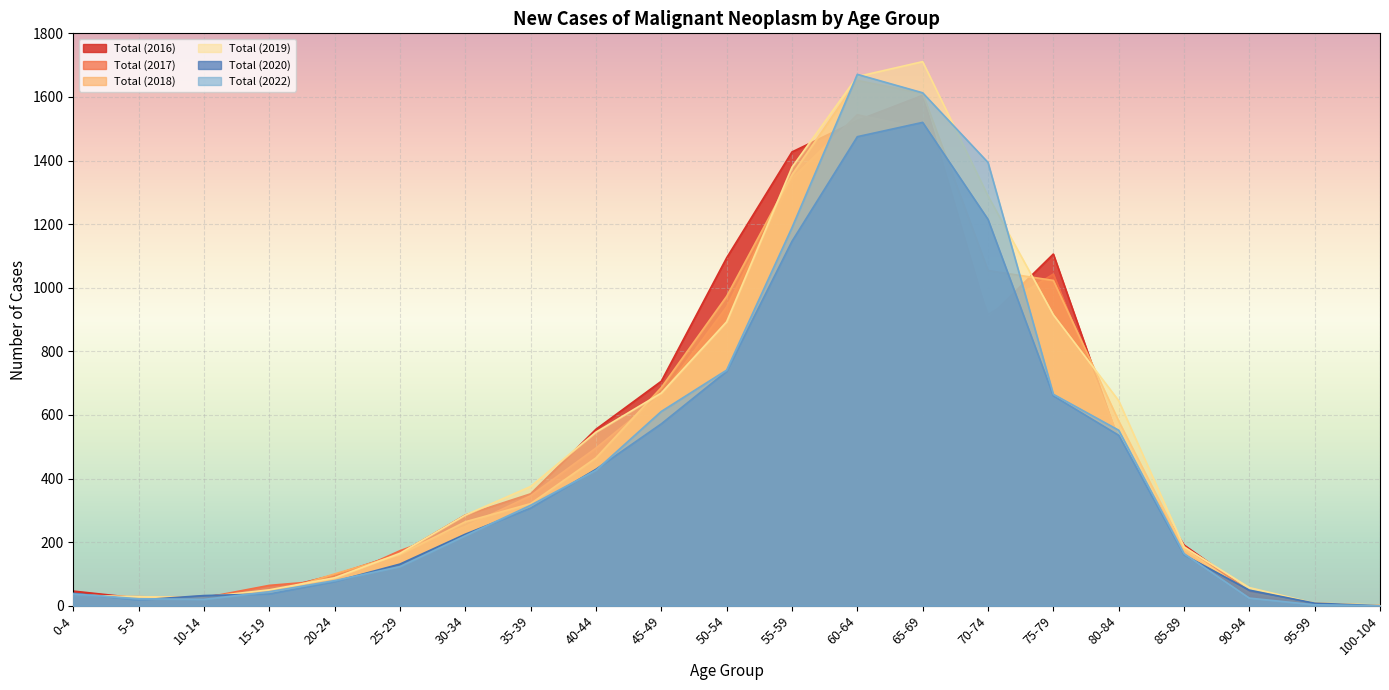

The value of Total (2017) at 5-9 is 19. True or false?

True